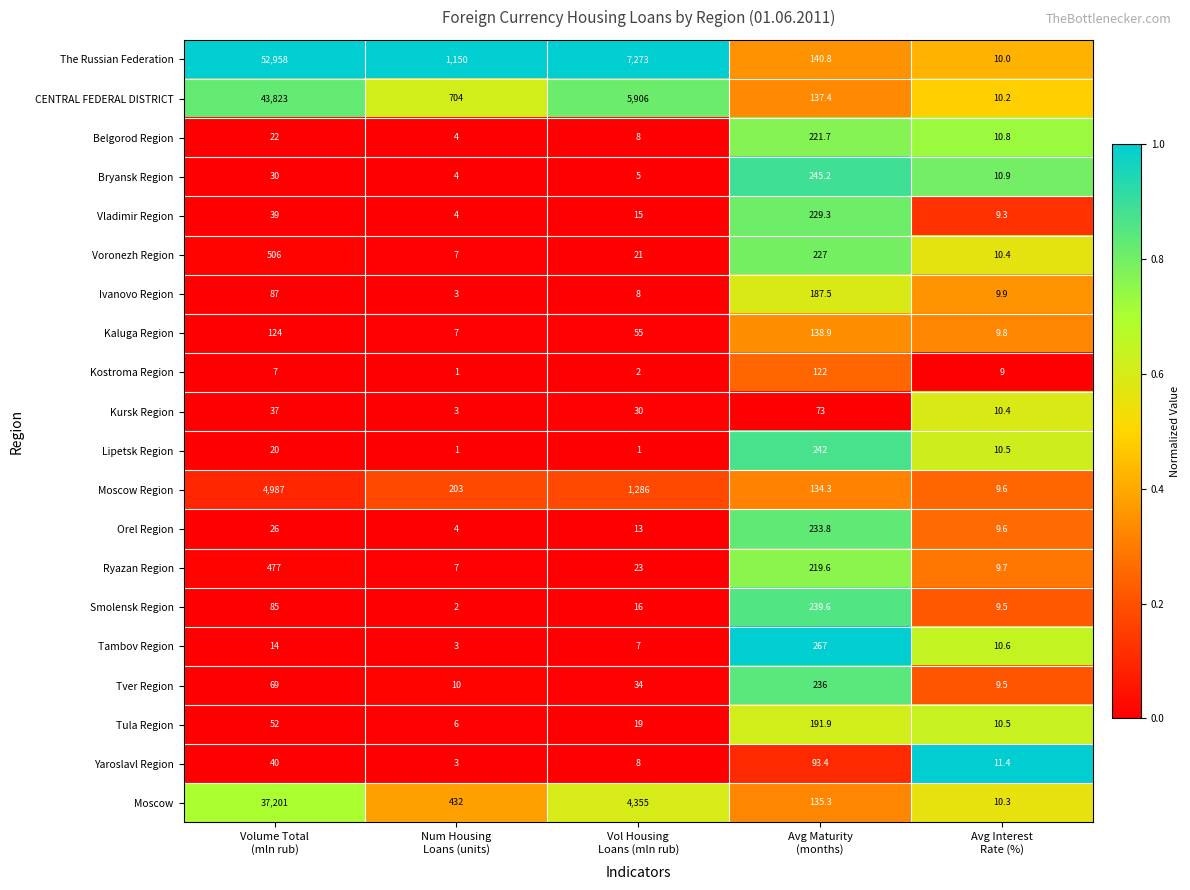

Which series has the largest range (max minus min)?

The Russian Federation